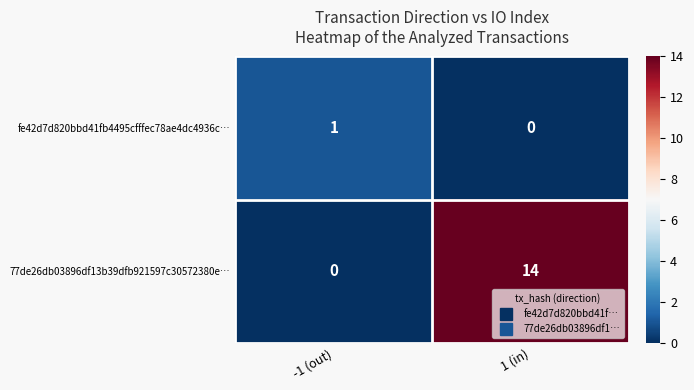

Which series changed the most between -1 (out) and 1 (in)?

77de26db03896df13b39dfb921597c30572380e…